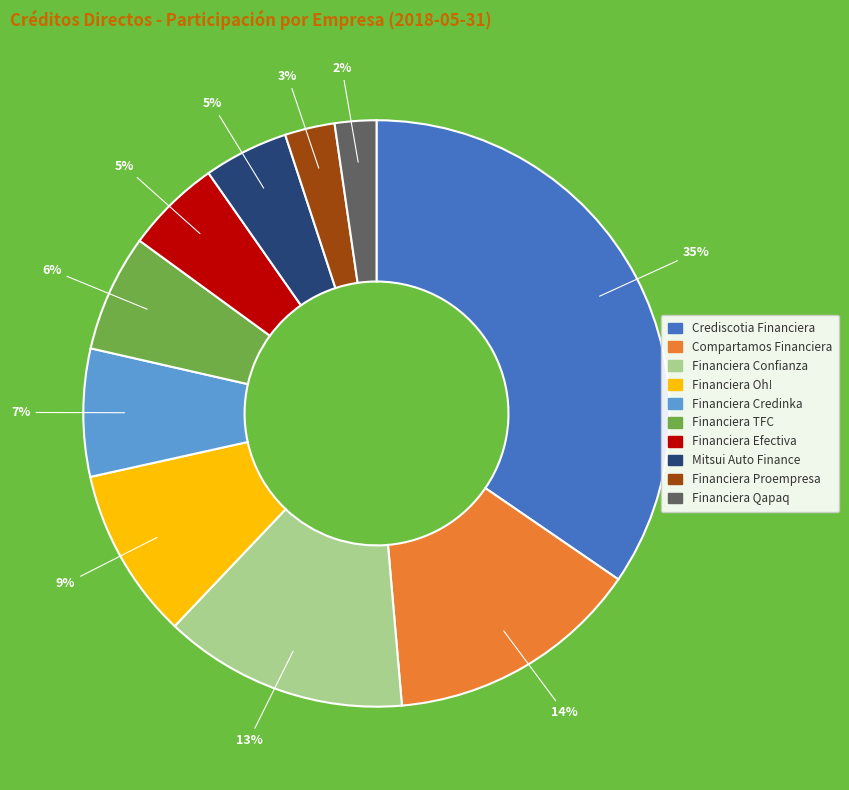

Is there any slice that represents more than half of the pie?

No